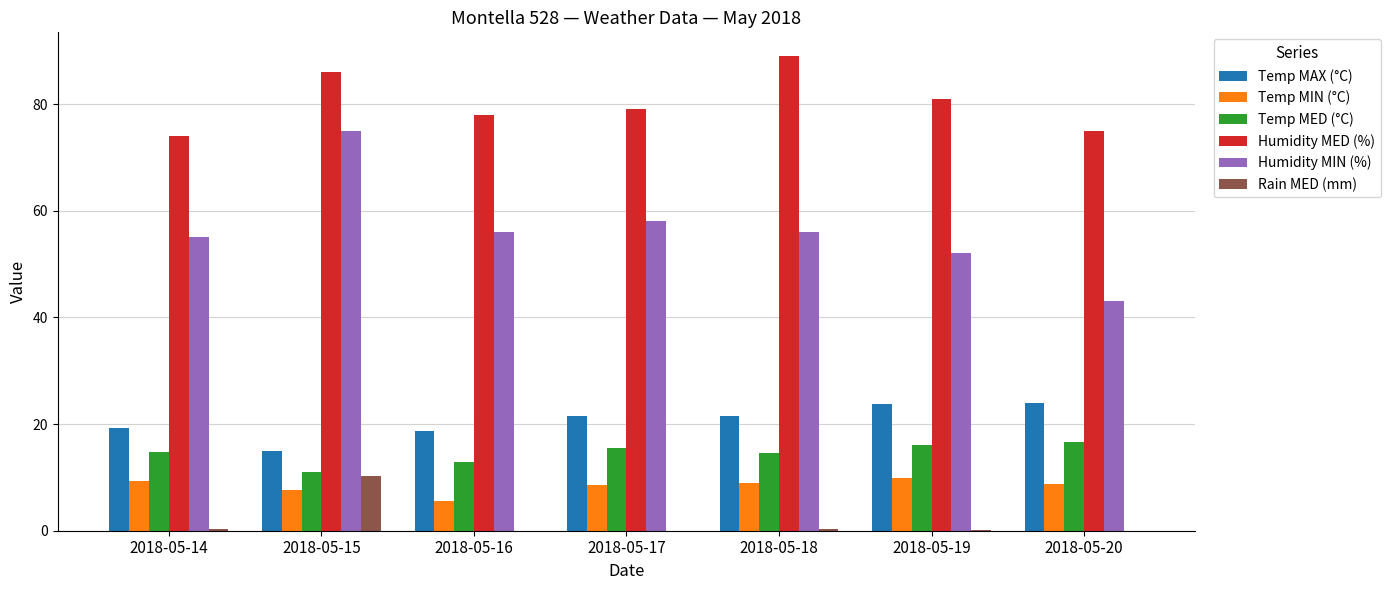

Which series changed the most between 2018-05-15 and 2018-05-18?

Humidity MIN (%)